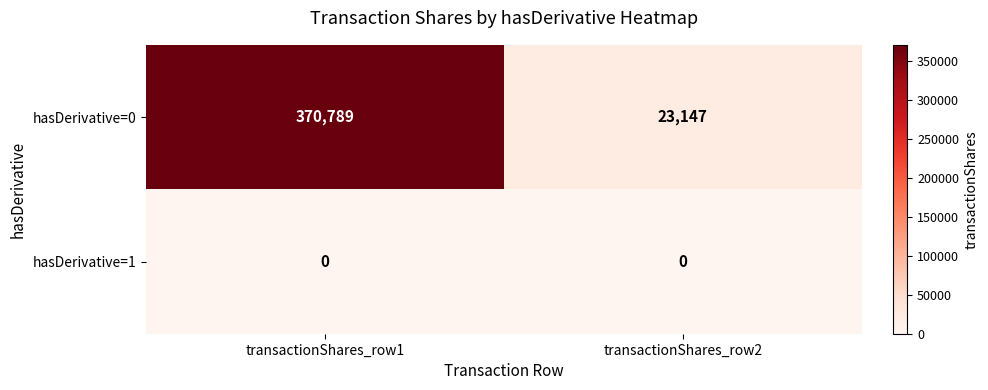

True or false: hasDerivative=0 has a value of 23147 at transactionShares_row2.

True